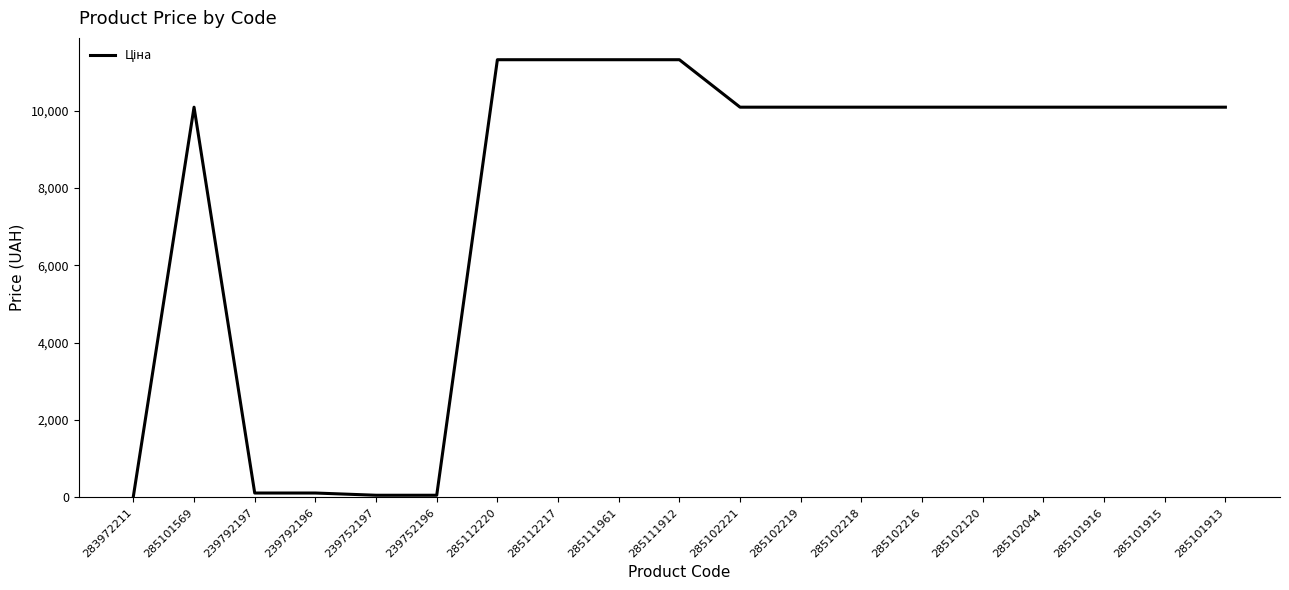

What is the ratio of the value at 285102221 to the value at 285111961?

0.9